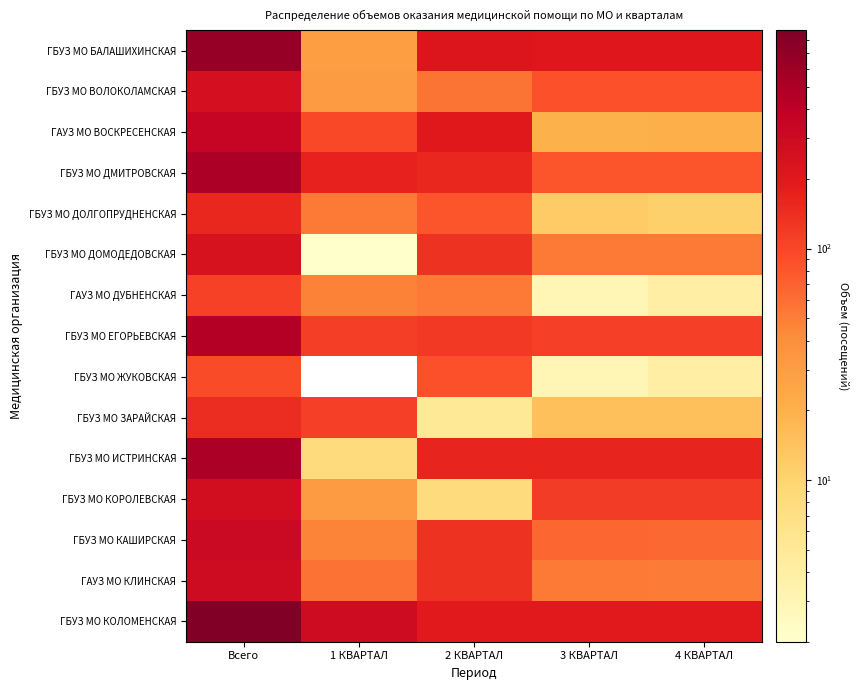

Which category has the lowest value in the ГБУЗ МО ДОЛГОПРУДНЕНСКАЯ series?

4 КВАРТАЛ